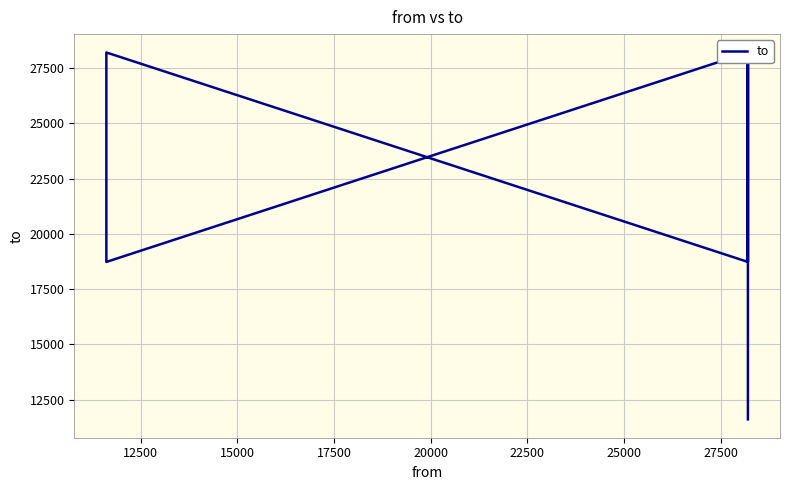

How many distinct data groups are displayed?

1